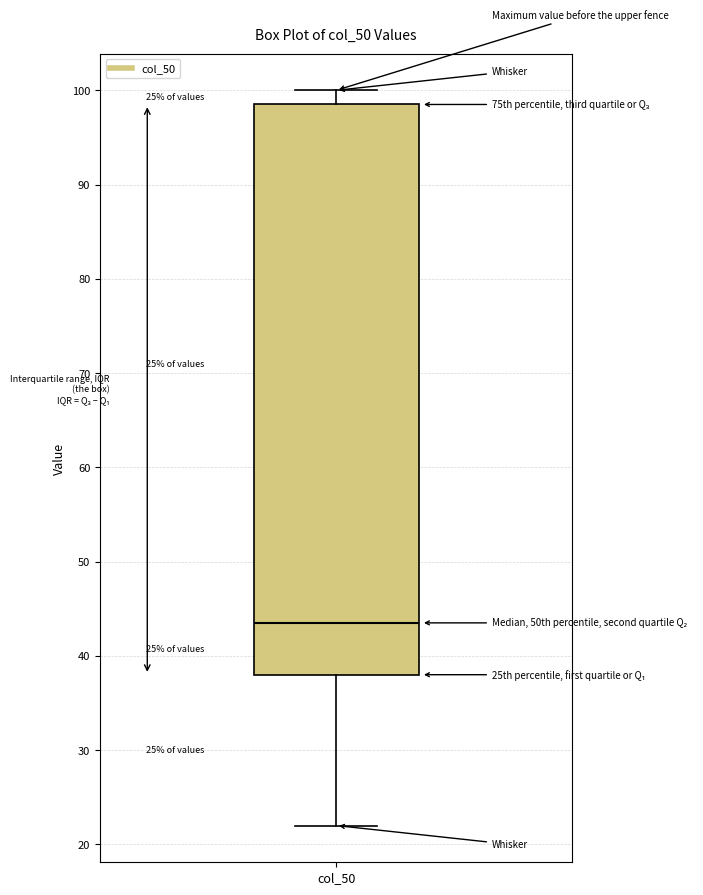

Transcribe this box plot: give where the median line is, the range the box spans, and where the two whiskers end, as read against the y-axis. The values are not printed on the chart, so give them approximately, as read against the axis.

median 44, box 38 to 99, whiskers 22 to 100